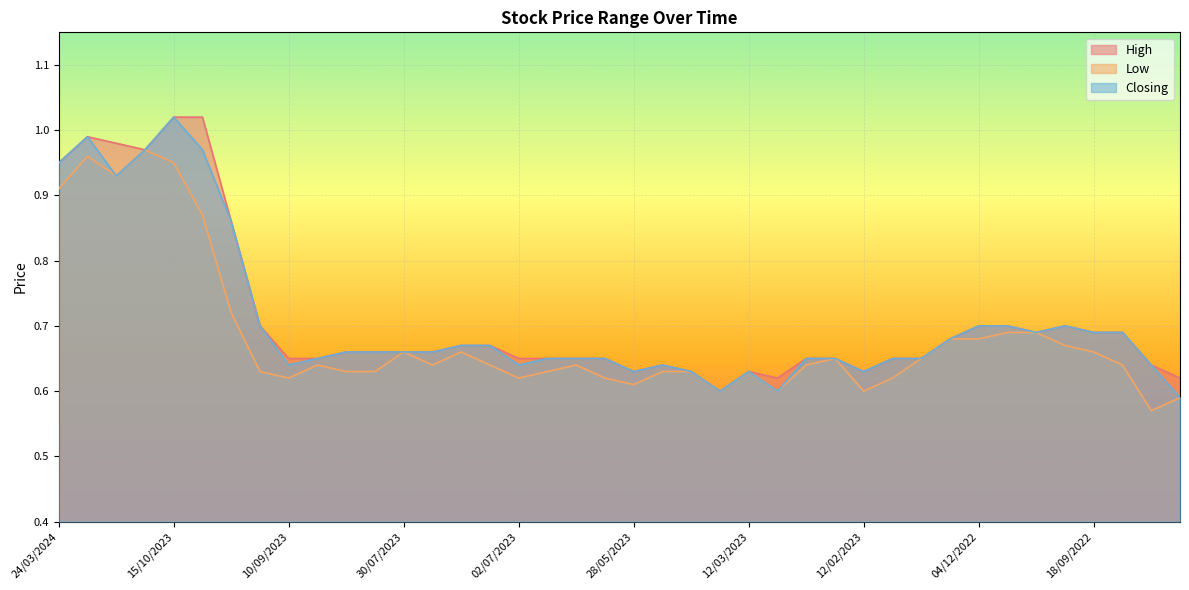

What is the value of the Low point at the 17th from the left?

0.6